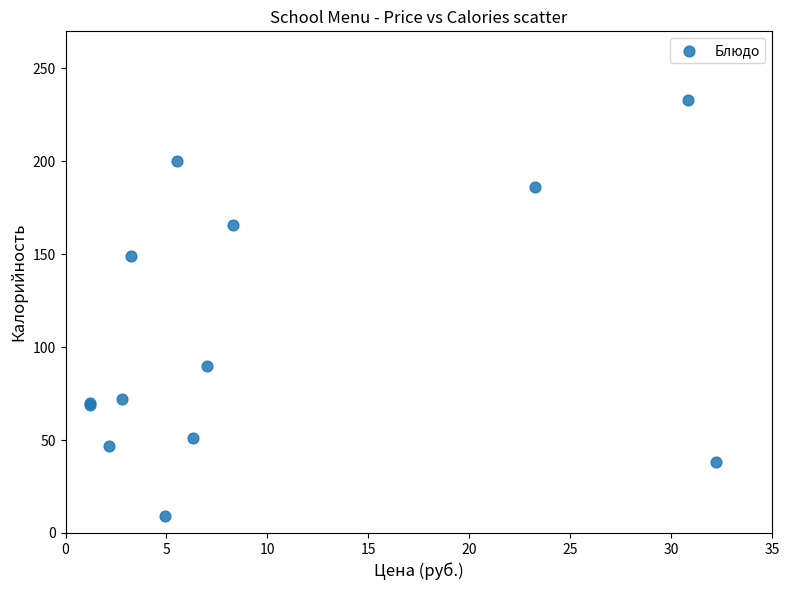

What Y value in the scatter plot is closest to 121?

149.0